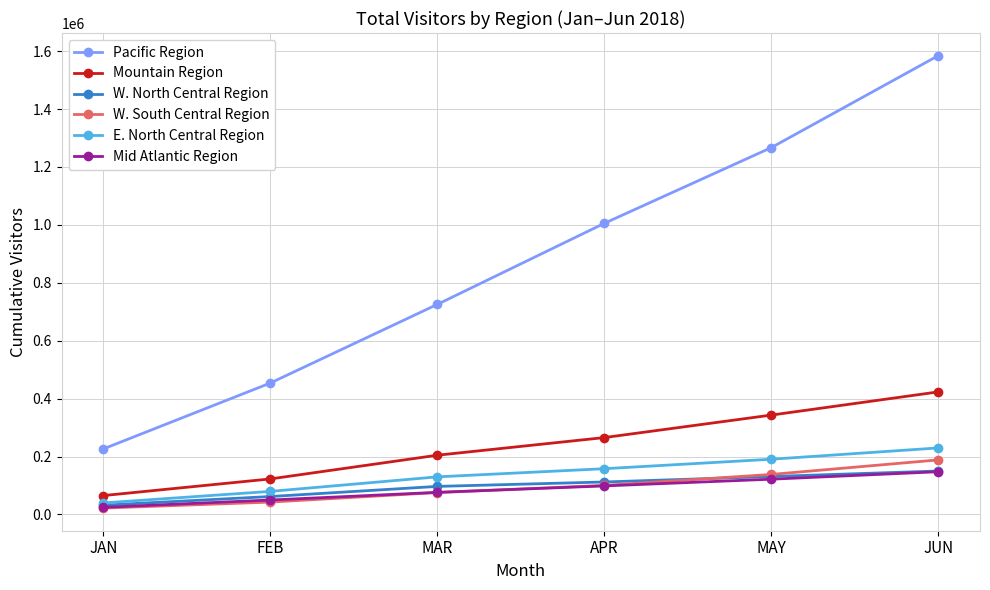

True or false: Pacific Region and Mountain Region intersect in this chart.

False